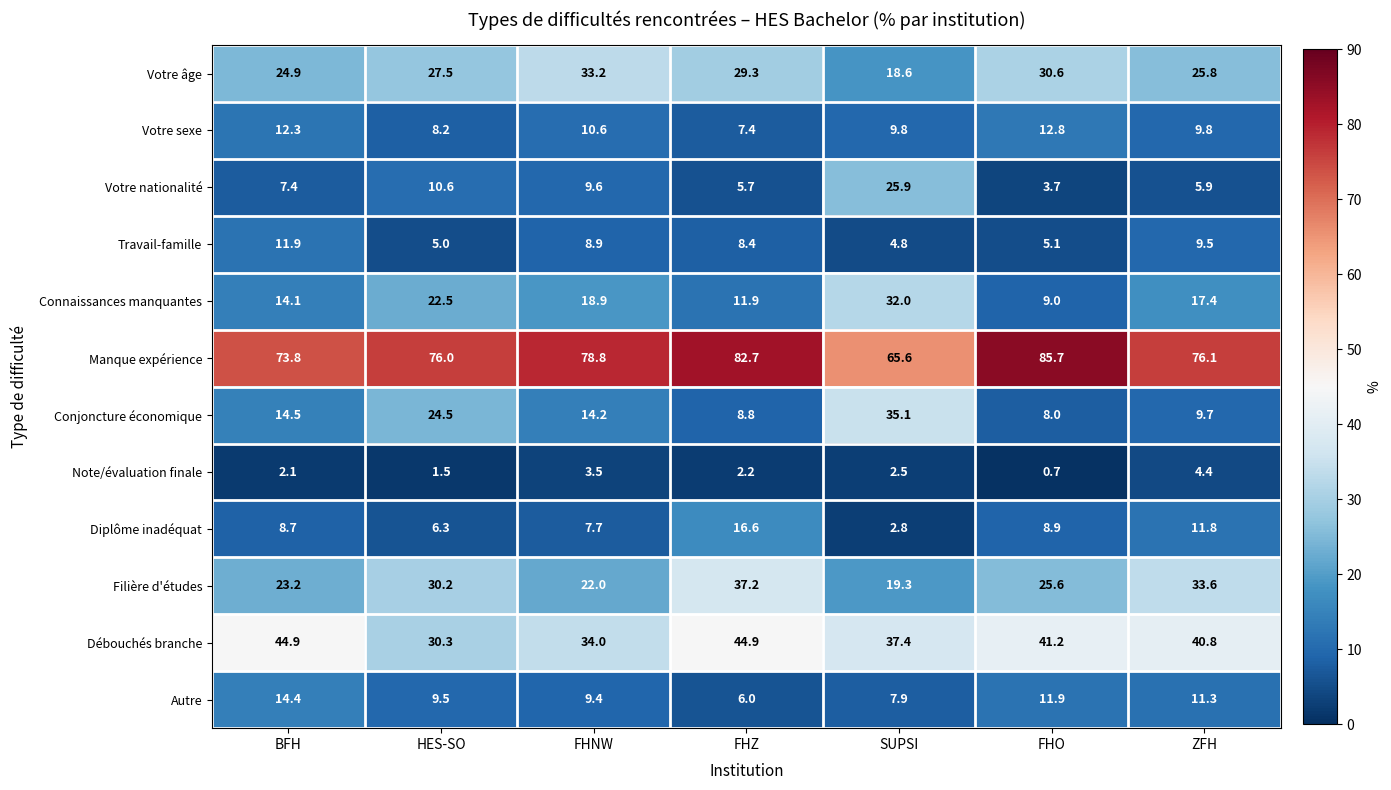

What is the lowest value of the Diplôme inadéquat series?

2.8